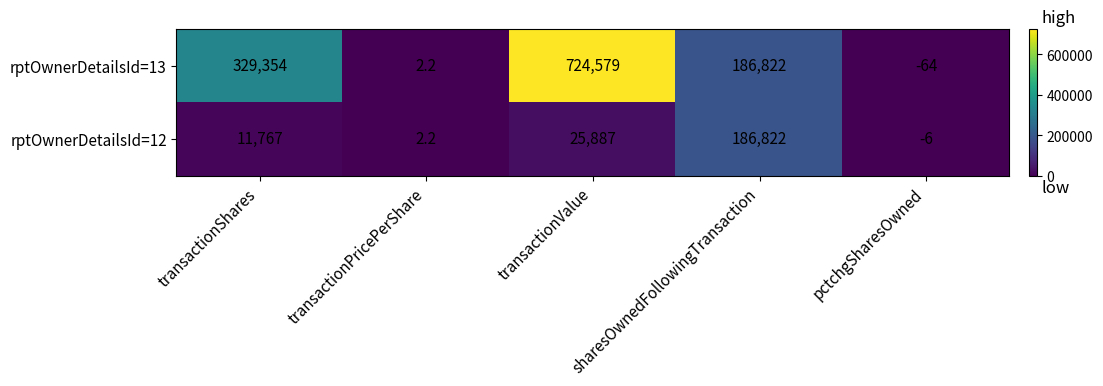

At which label does rptOwnerDetailsId=13 first exceed 186822?

transactionShares